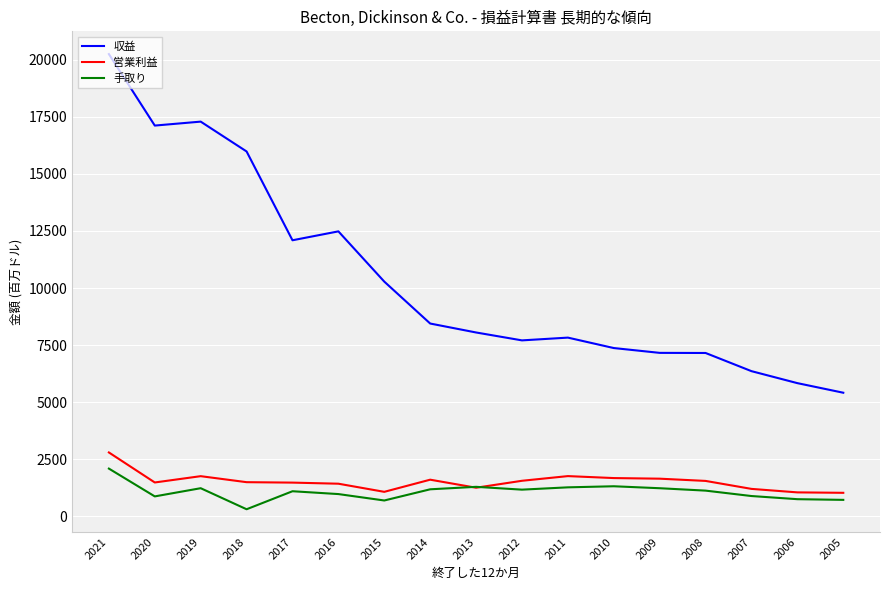

The 営業利益 series shows 1497 at 2018. True or false?

True